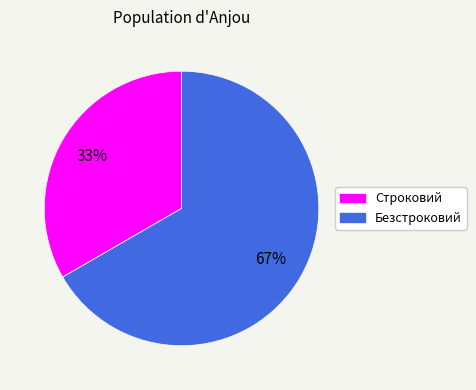

What percentage is the Безстроковий slice, to the nearest percent?

67%